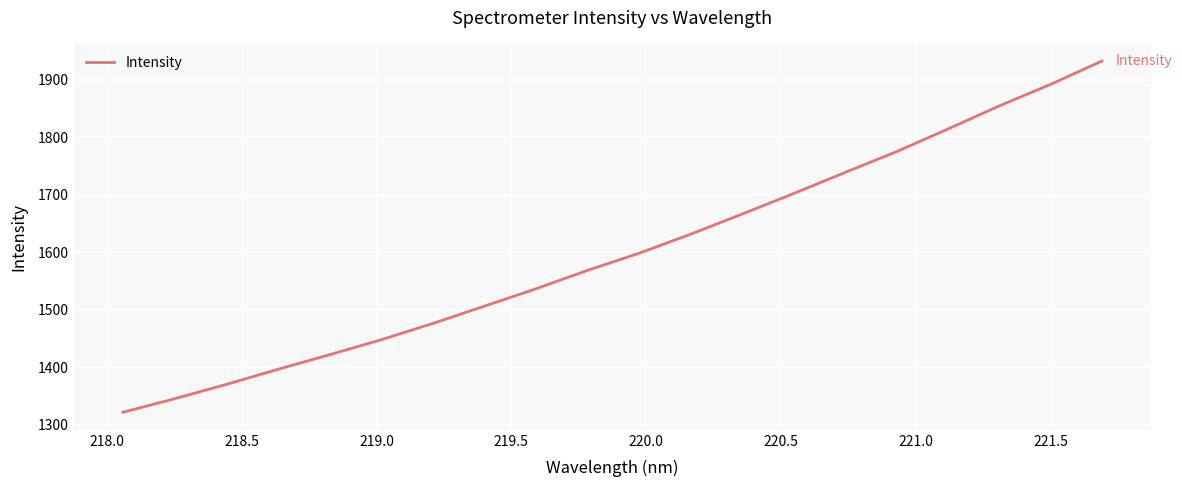

What is the minimum value shown in the chart?

1321.9